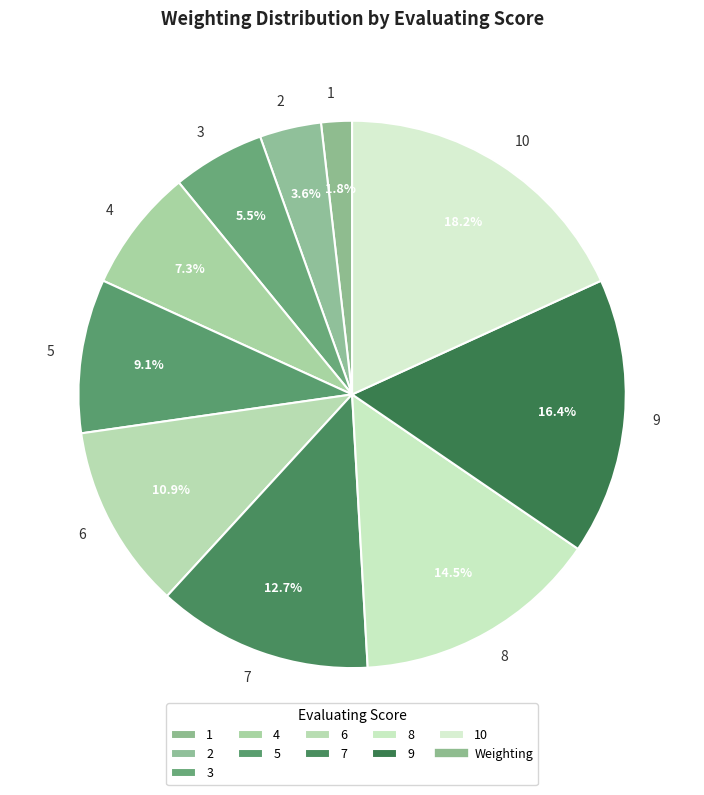

To the nearest percent, what is the average slice percentage?

10%